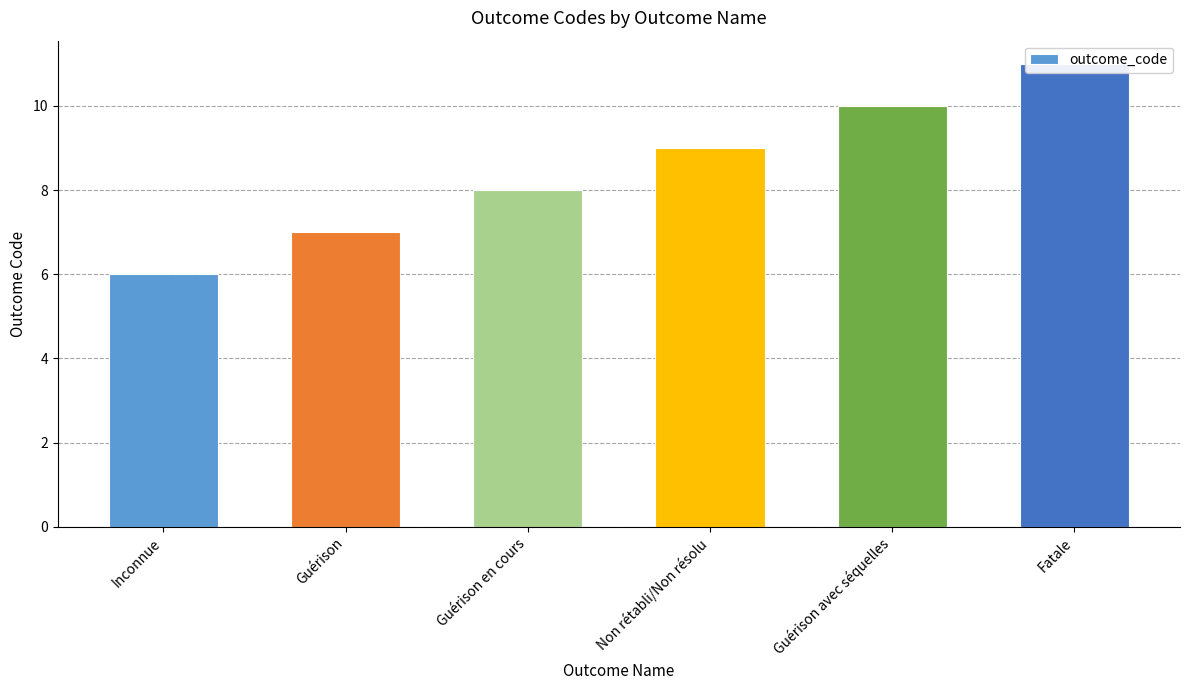

At which label does the data first exceed 9?

Guérison avec séquelles